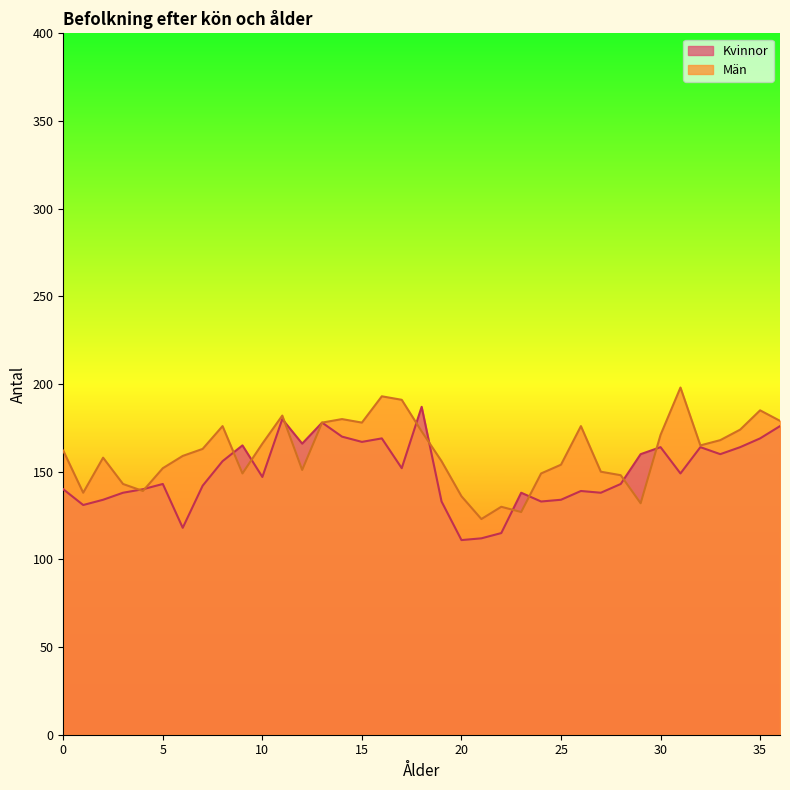

What is the minimum value shown in the chart?

111